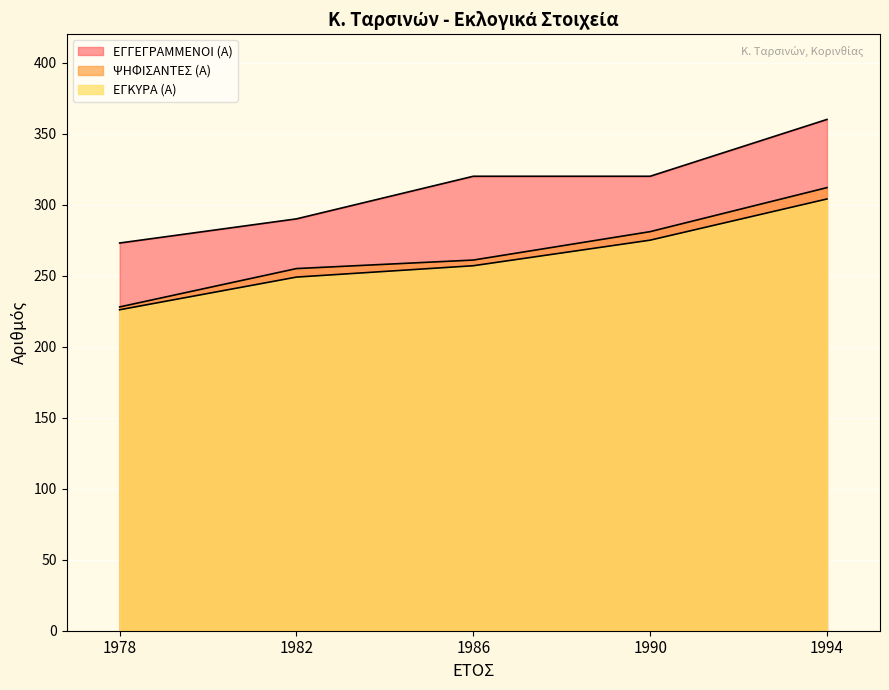

What is the total value across all series at 1990?

876